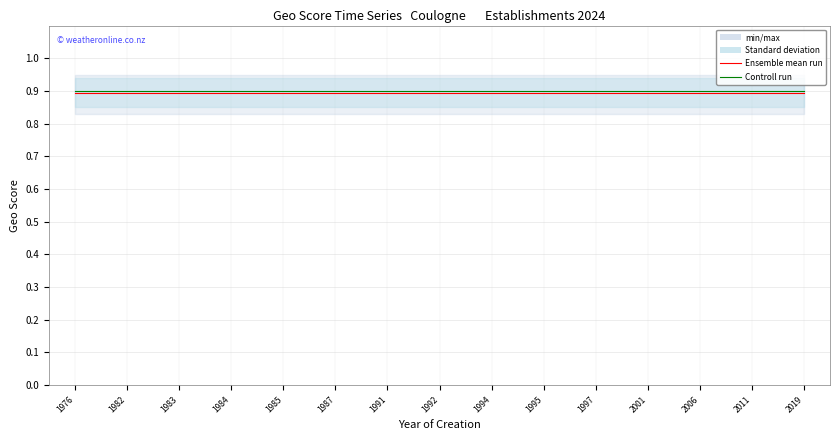

Rank the categories by Controll run value from lowest to highest.

1976, 1982, 1983, 1984, 1985, 1987, 1991, 1992, 1994, 1995, 1997, 2001, 2006, 2011, 2019